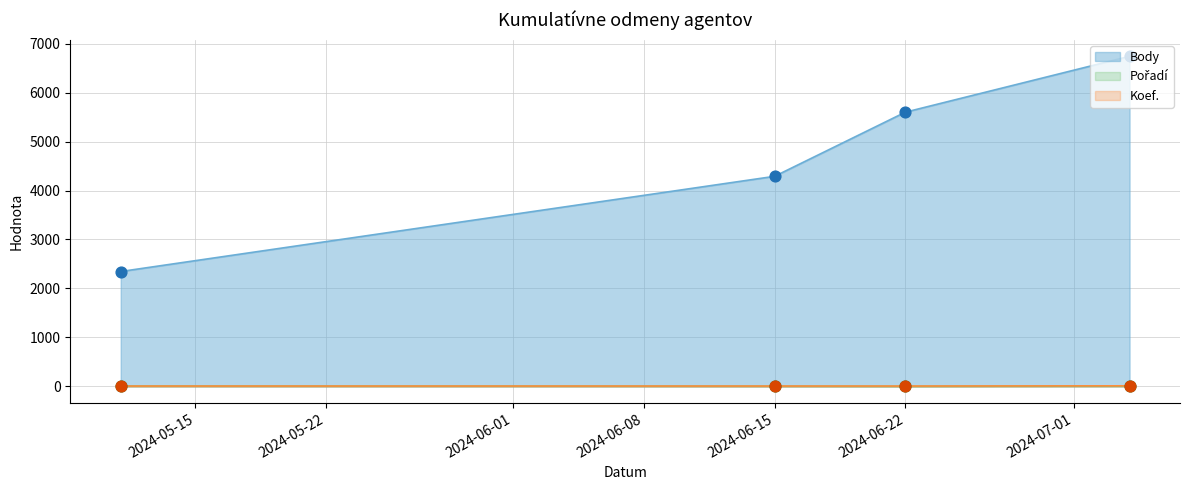

At which category is the sum across all series the highest?

2024-07-04